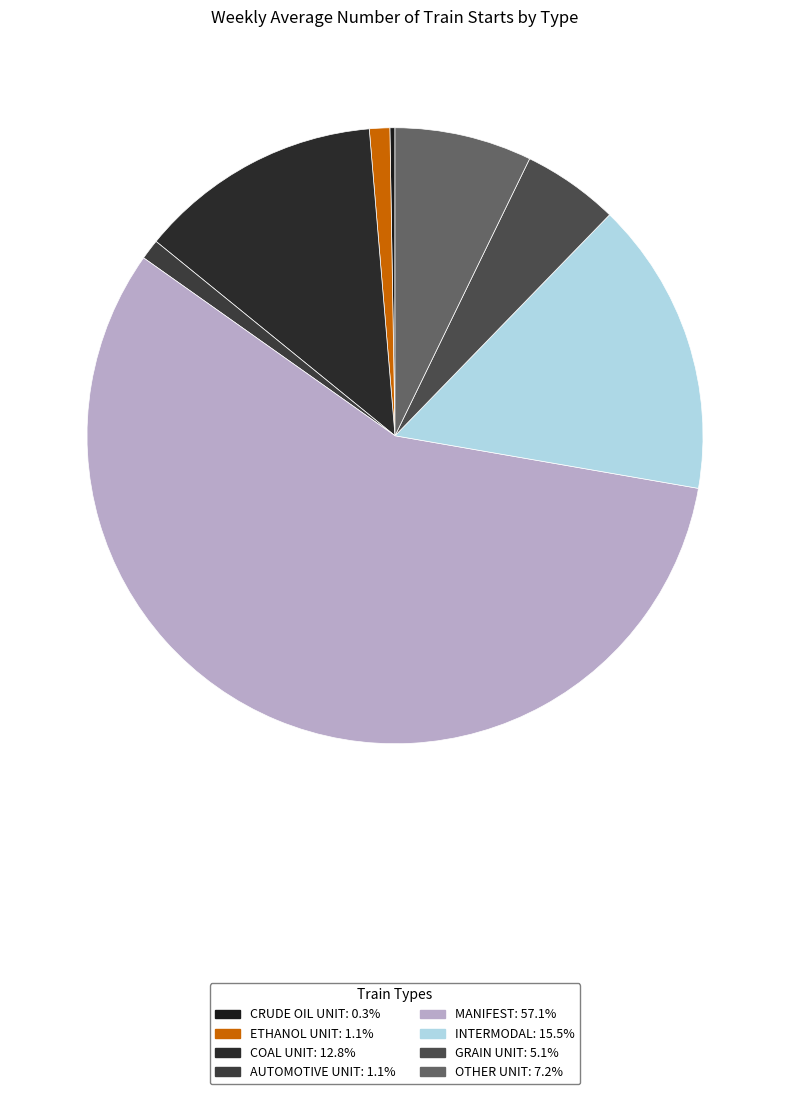

To the nearest percent, what is the difference between the largest and smallest slice percentages?

57%